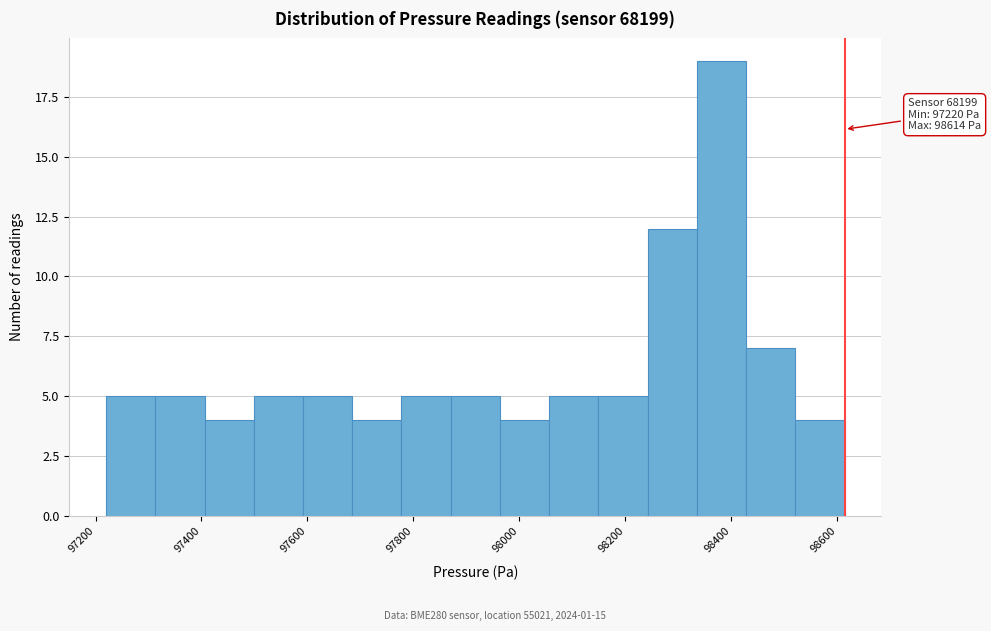

Over which range of the x-axis is the bar tallest?

98340 to 98420